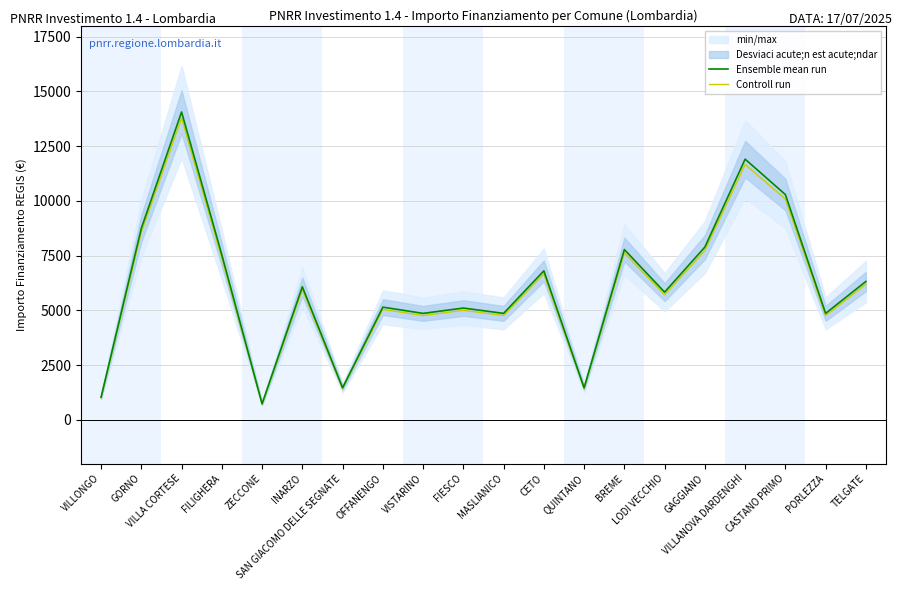

Rank the series by their average value, from lowest to highest.

Controll run, Ensemble mean run